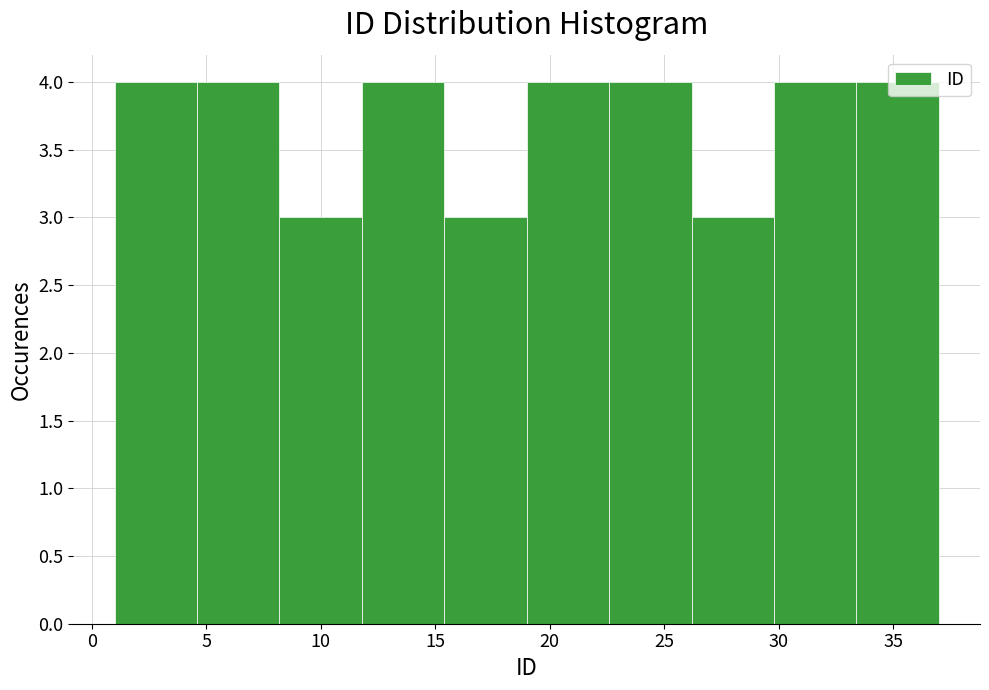

What is the height of the bar covering 19.0 to 22.6 on the x-axis? Neither the bar edges nor the heights are printed on the chart, so give them approximately, as read against the axes.

4